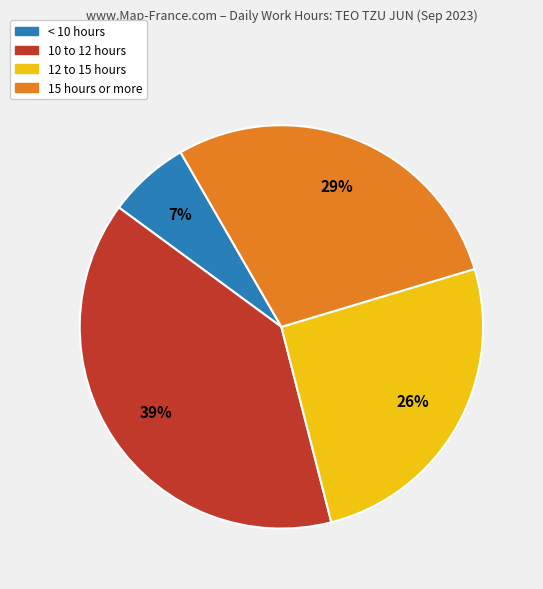

To the nearest percent, what portion does 15 hours or more represent?

29%